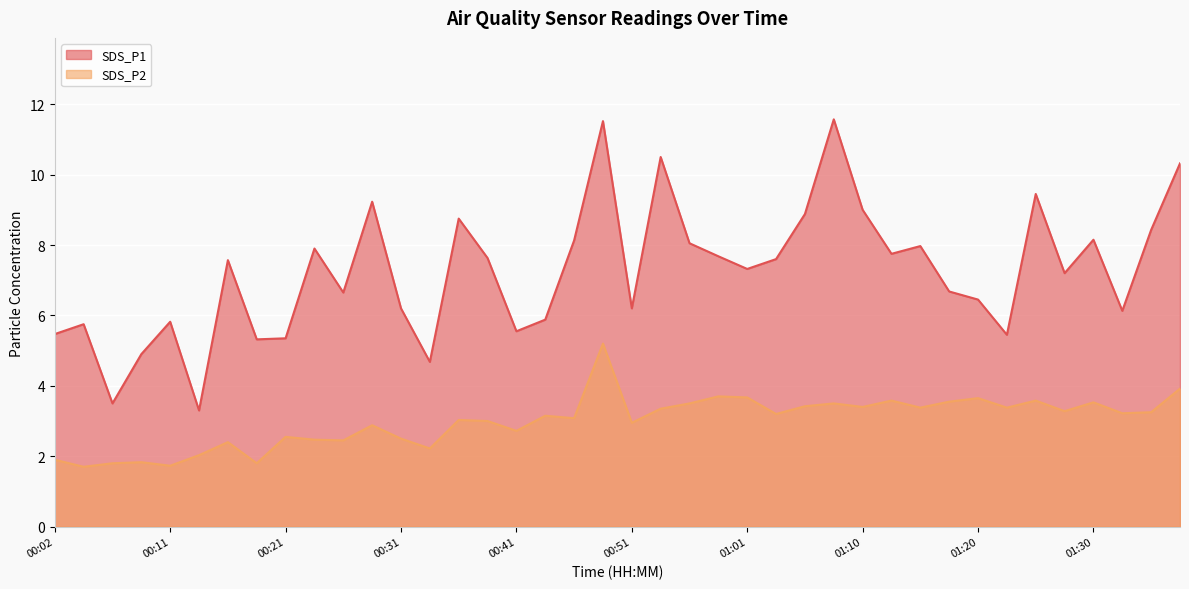

Which has a higher value, 00:11 or 00:53?

00:53